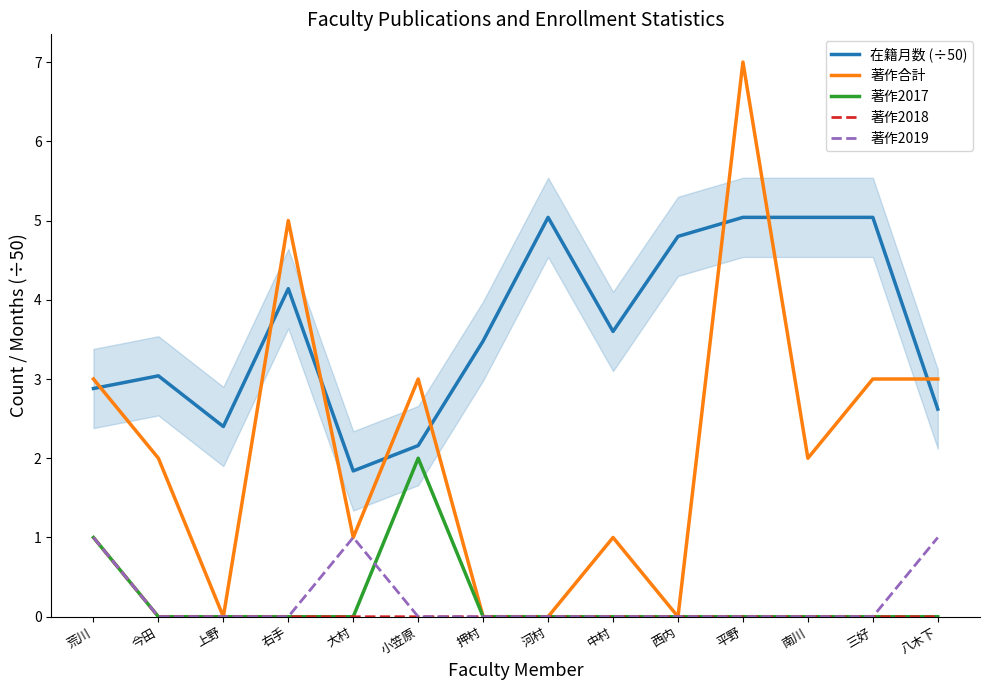

What is the total value across all series at 上野?

2.4